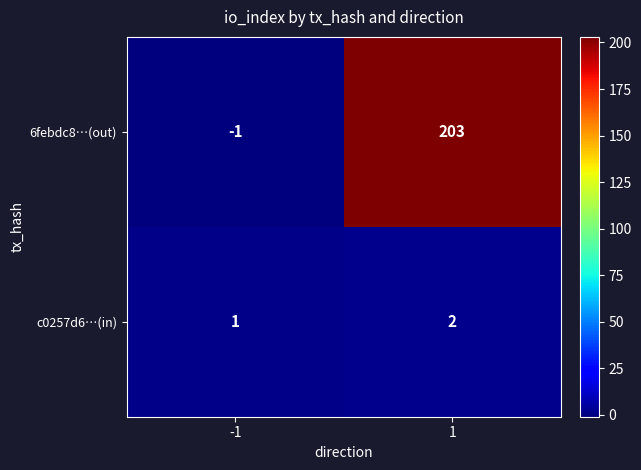

True or false: 6febdc8…(out) has a value of 203 at 1.

True